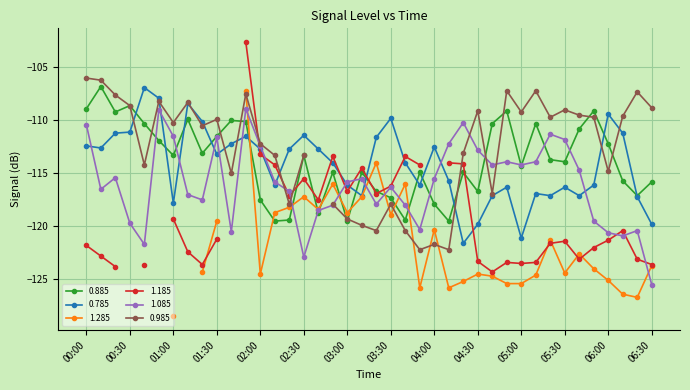

What is the difference between the second highest and second lowest values in the 0.785 series?

13.2